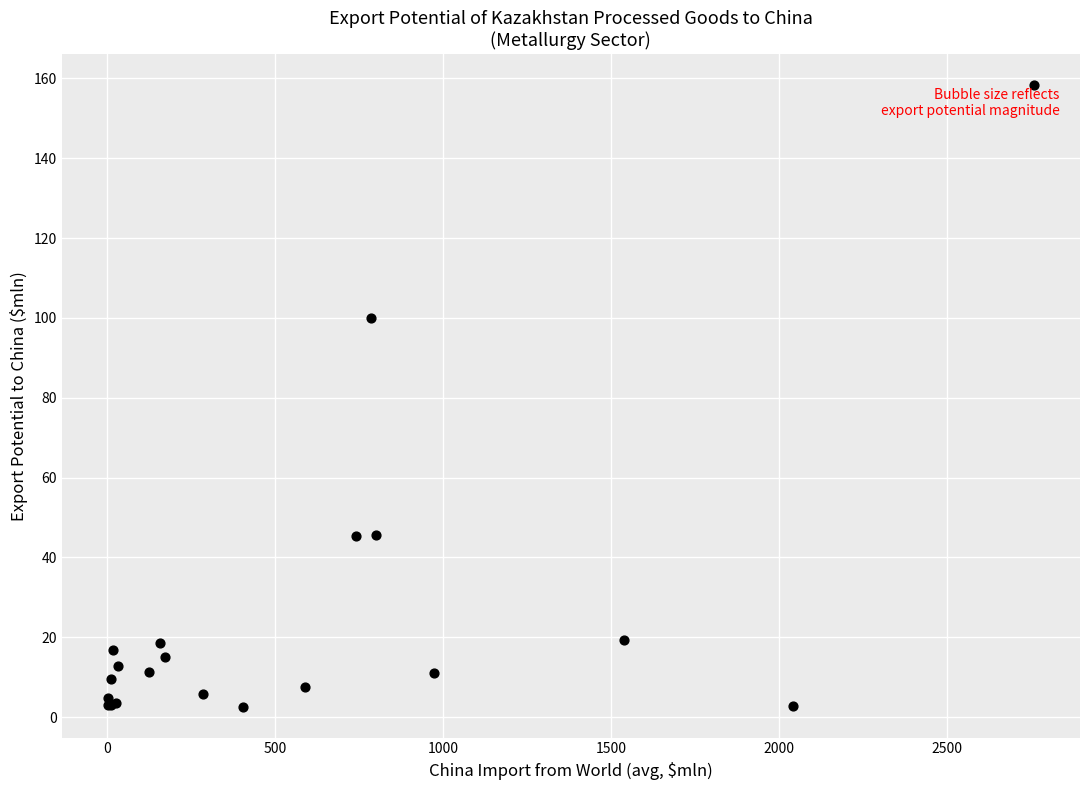

What Y value in the scatter plot is closest to 80?

100.0